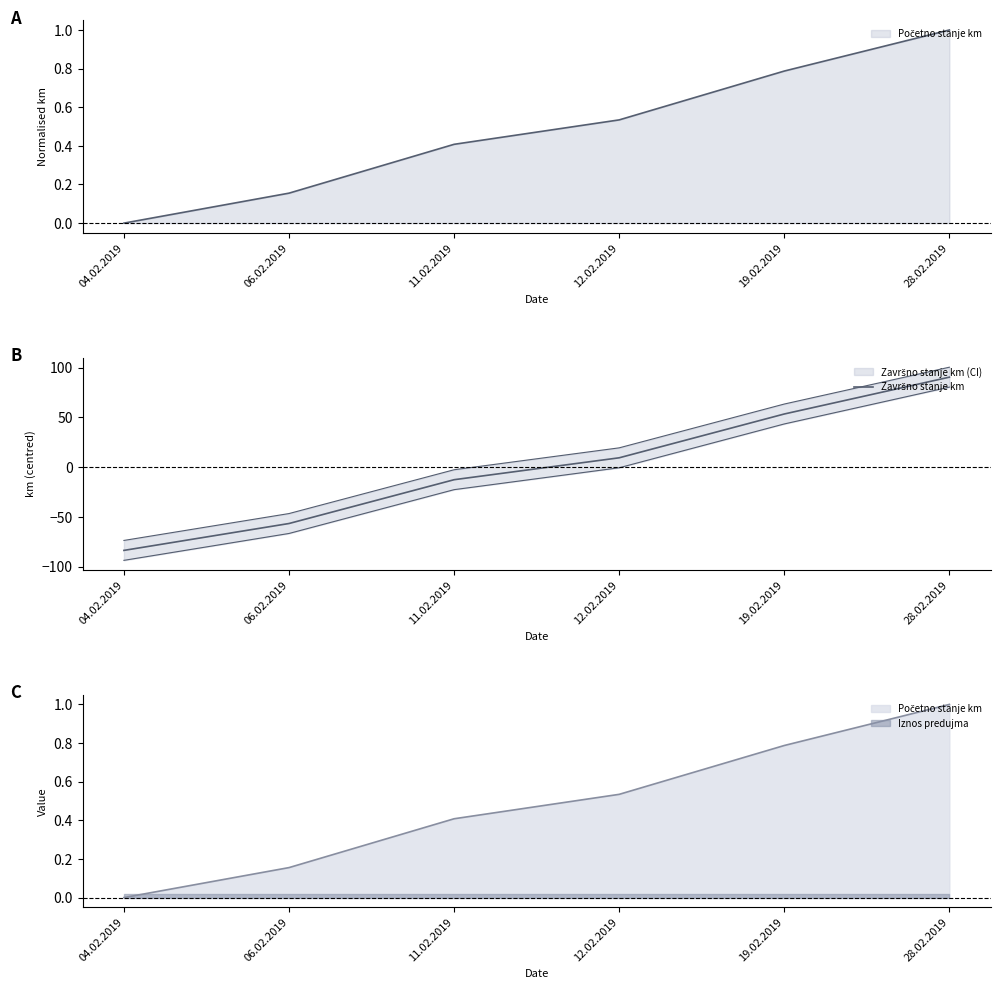

Rank the categories by value from lowest to highest.

04.02.2019, 06.02.2019, 11.02.2019, 12.02.2019, 19.02.2019, 28.02.2019